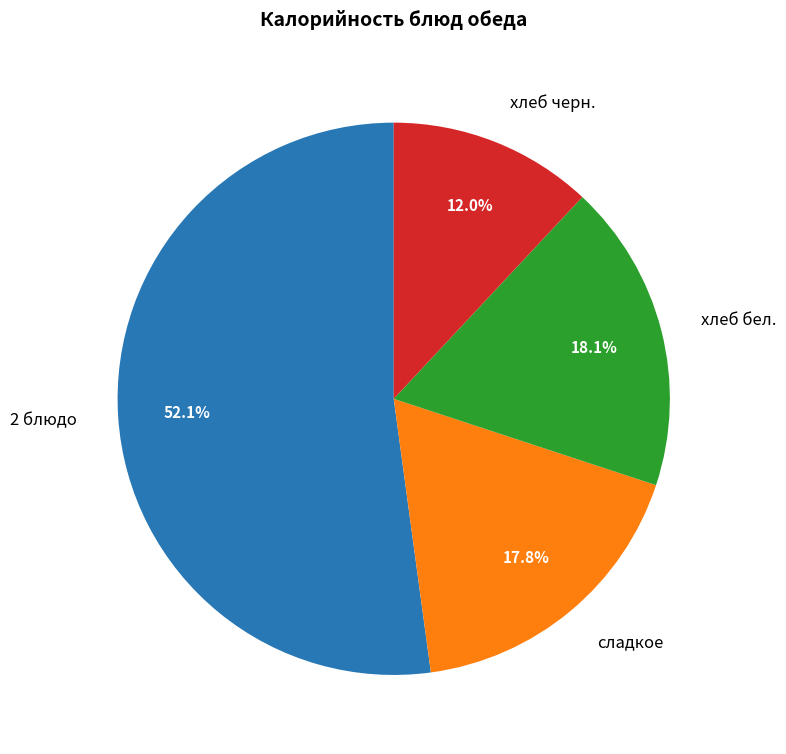

How many segments does this pie chart have?

4